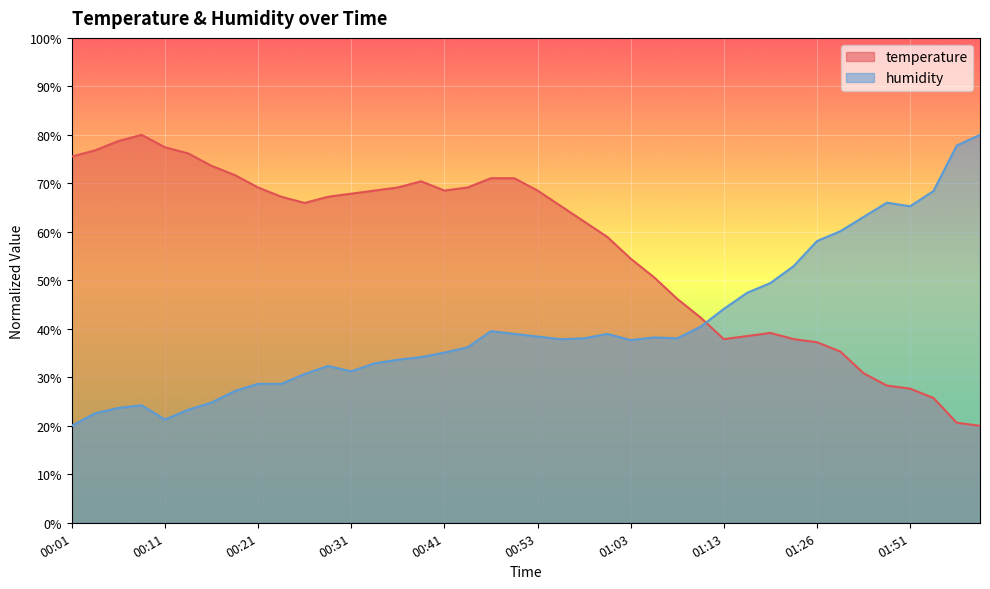

What is the maximum value shown in the chart?

80.0